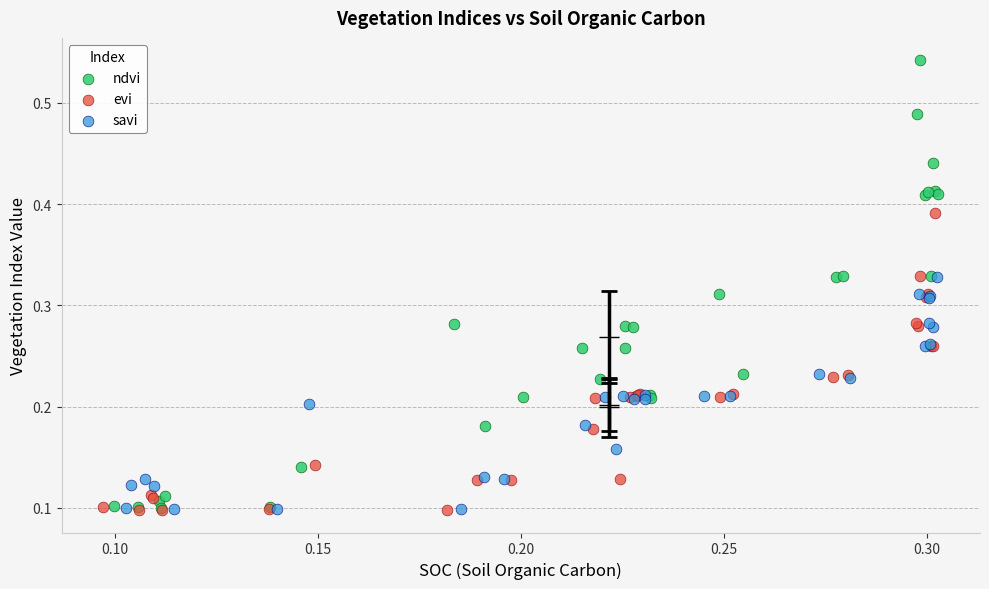

Which series has the largest Y range (max minus min)?

ndvi